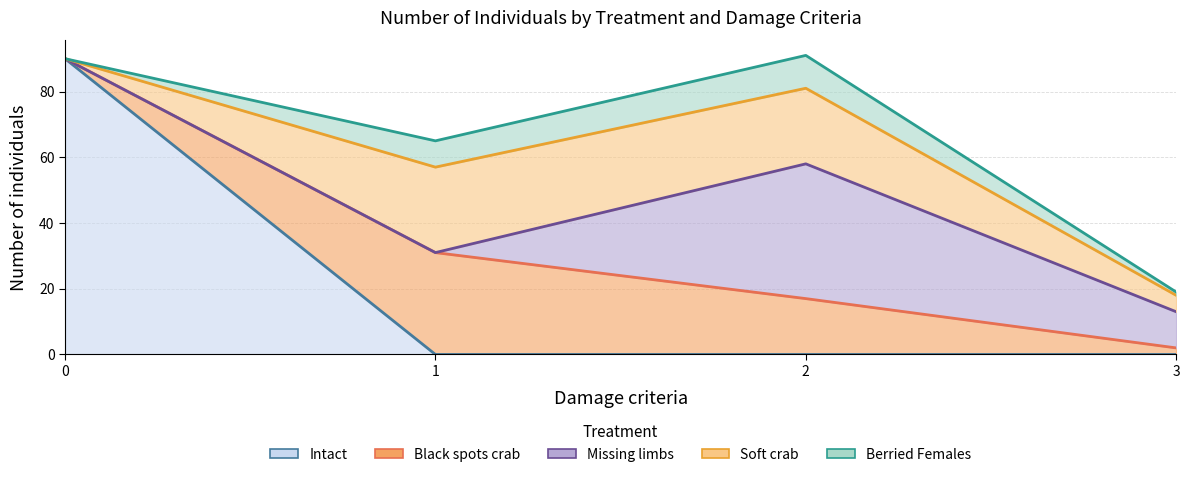

What is the difference between the maximum and minimum values in the Berried Females series?

9